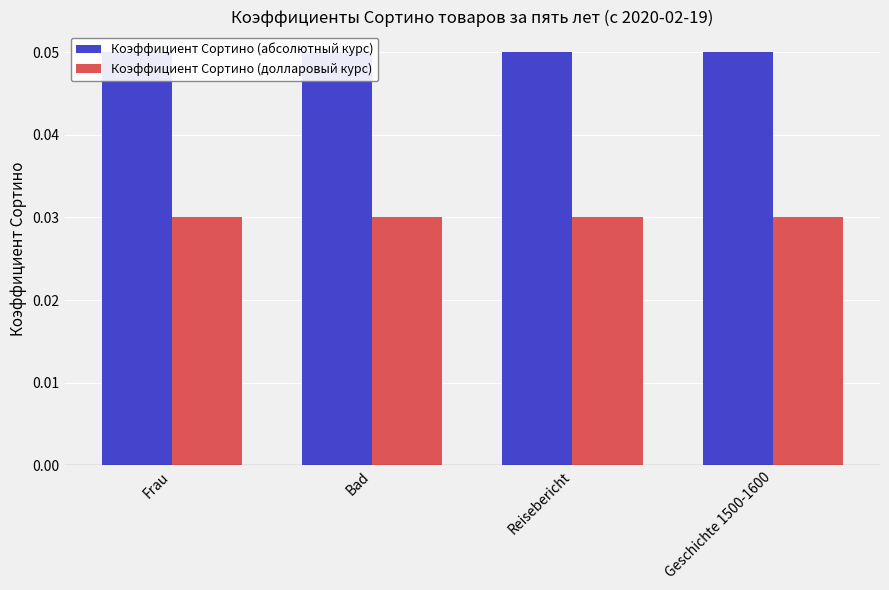

Which series has the largest total across all categories?

Коэффициент Сортино (абсолютный курс)